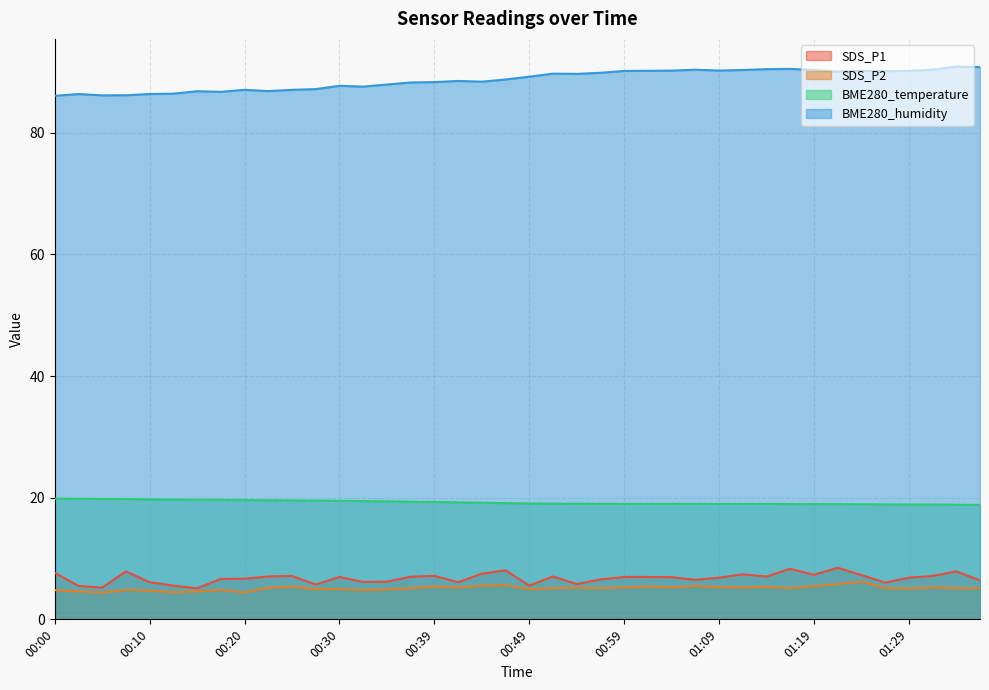

Between 00:12 and 00:35, which series saw the biggest shift?

BME280_humidity